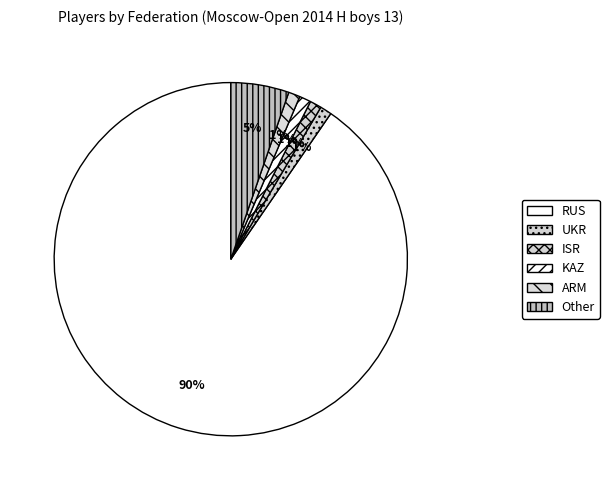

How many slices are in this pie chart?

6